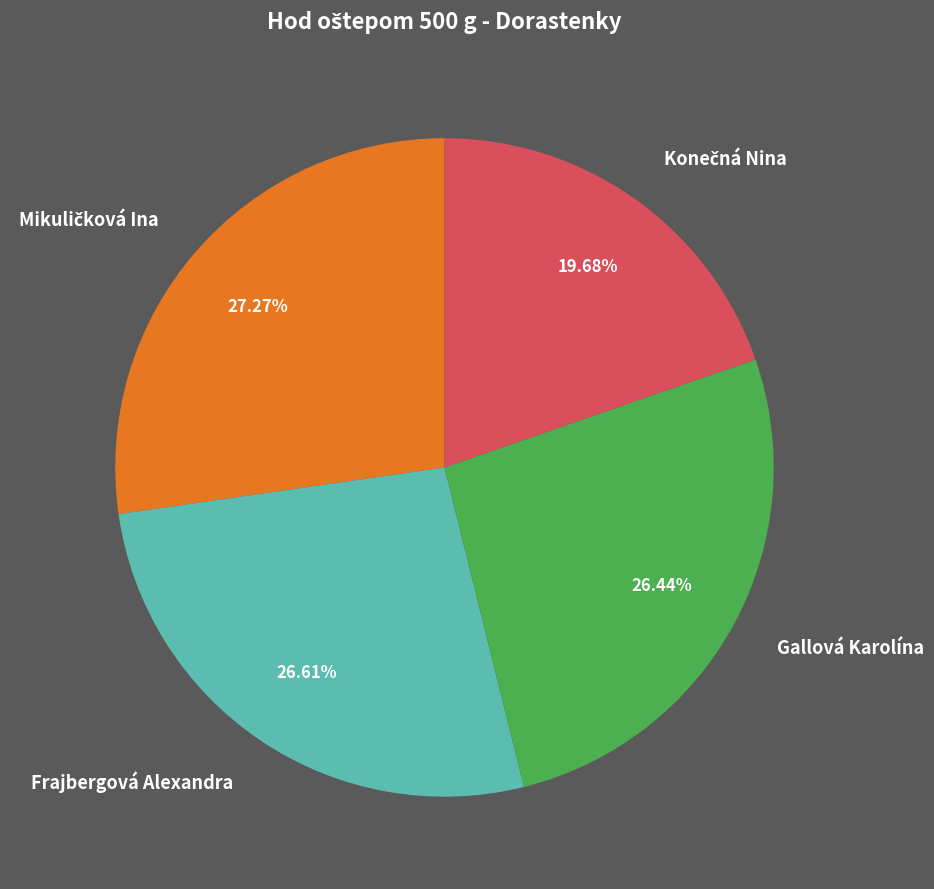

Is it true that Gallová Karolína is 36% of the pie?

False